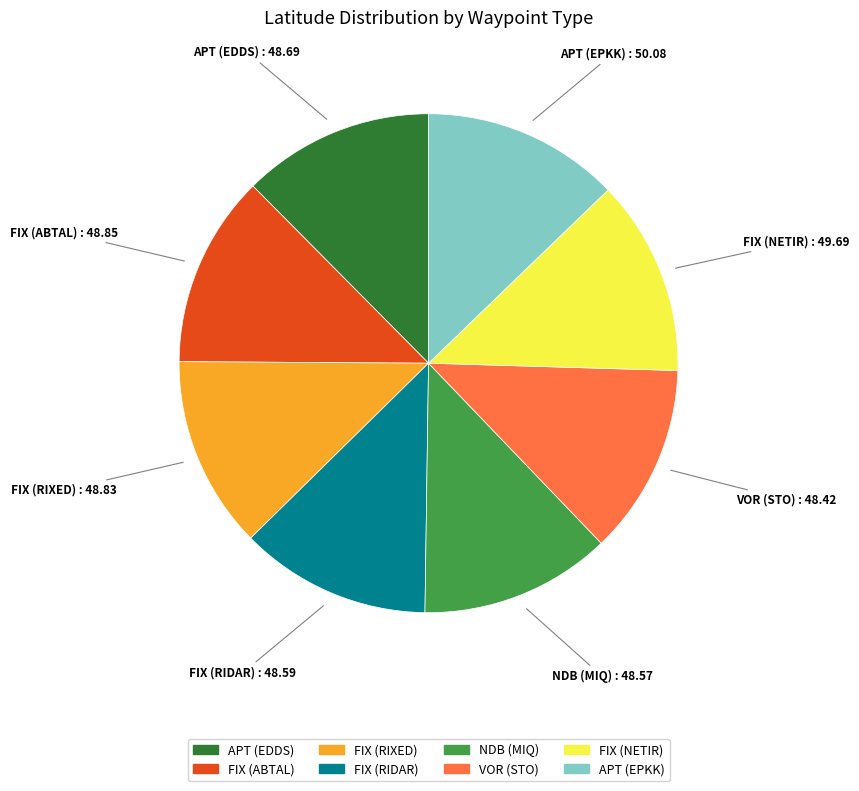

Approximately how many times larger is the value at FIX (RIXED) compared to NDB (MIQ)?

1.0